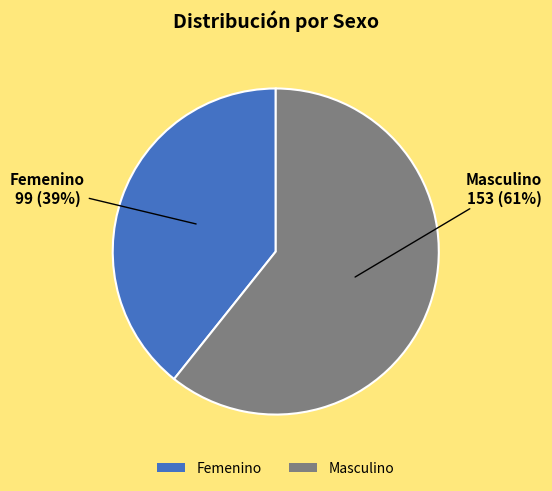

Which category has the biggest portion of the pie?

Masculino